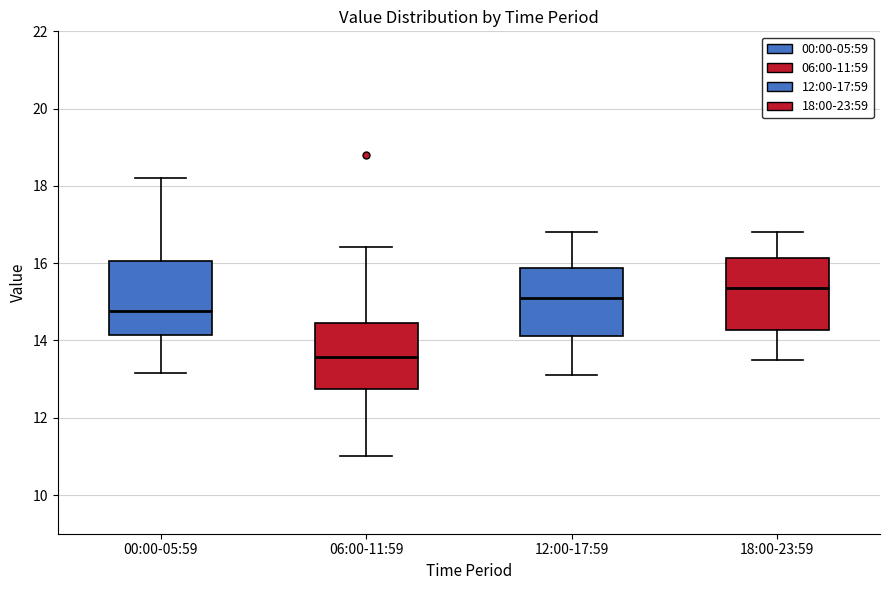

Reading left to right, read every box against the y-axis: the position of its median line, the range the box covers, and the ends of its whiskers. The values are not printed on the chart, so give them approximately, as read against the axis.

00:00-05:59: median 14.8, box 14.2 to 16.0, whiskers 13.2 to 18.2
06:00-11:59: median 13.6, box 12.8 to 14.4, whiskers 11.0 to 16.4
12:00-17:59: median 15.2, box 14.2 to 15.8, whiskers 13.2 to 16.8
18:00-23:59: median 15.4, box 14.2 to 16.2, whiskers 13.6 to 16.8